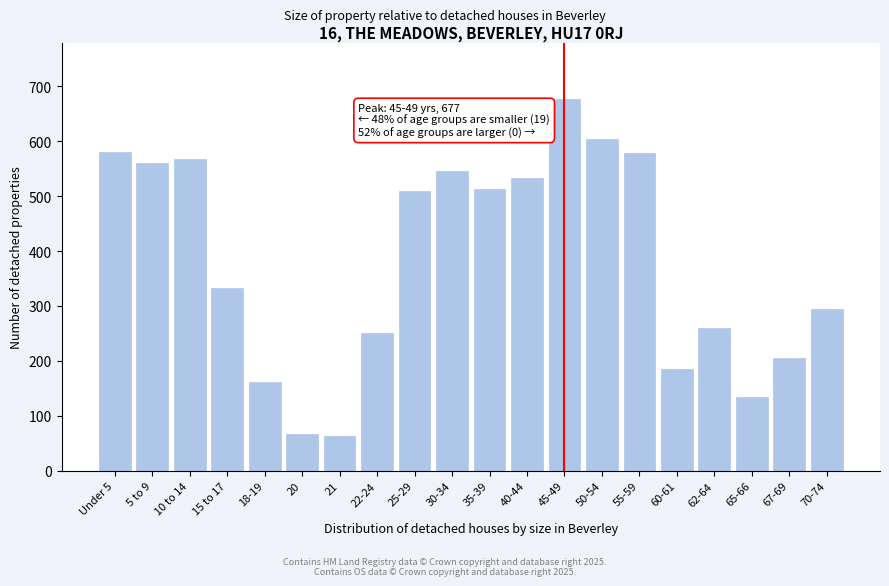

What position from the right is Under 5?

20